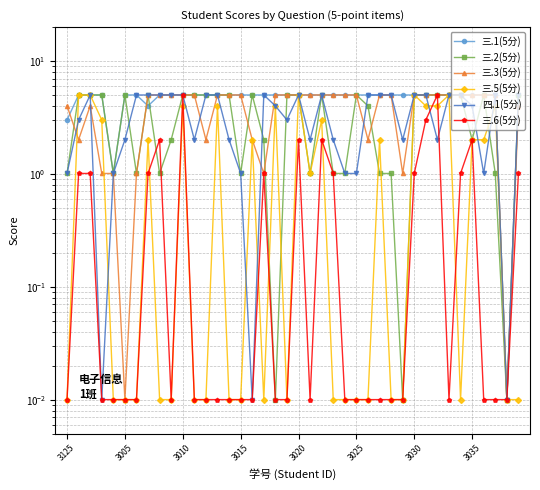

Rank the categories by 三.6(5分) value from highest to lowest.

10, 32, 31, 8, 20, 22, 35, 3005, 3010, 3035, 17, 23, 30, 34, 39, 3125, 3015, 3020, 3025, 3030, 9, 11, 12, 13, 14, 15, 16, 18, 19, 21, 24, 25, 26, 27, 28, 29, 33, 36, 37, 38